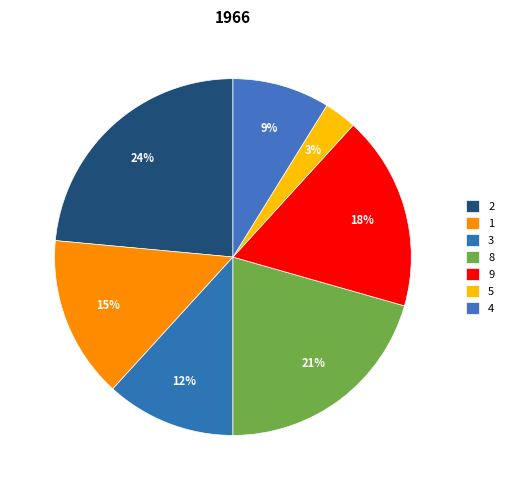

Between 1 and 9, which is larger?

9